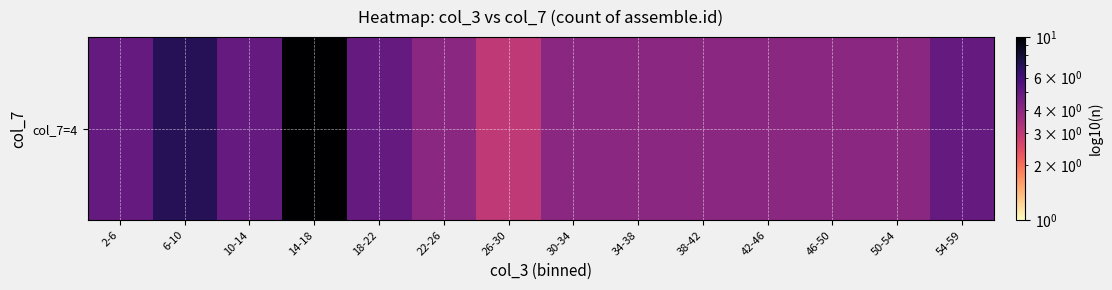

At which label does the data first exceed 4?

2-6